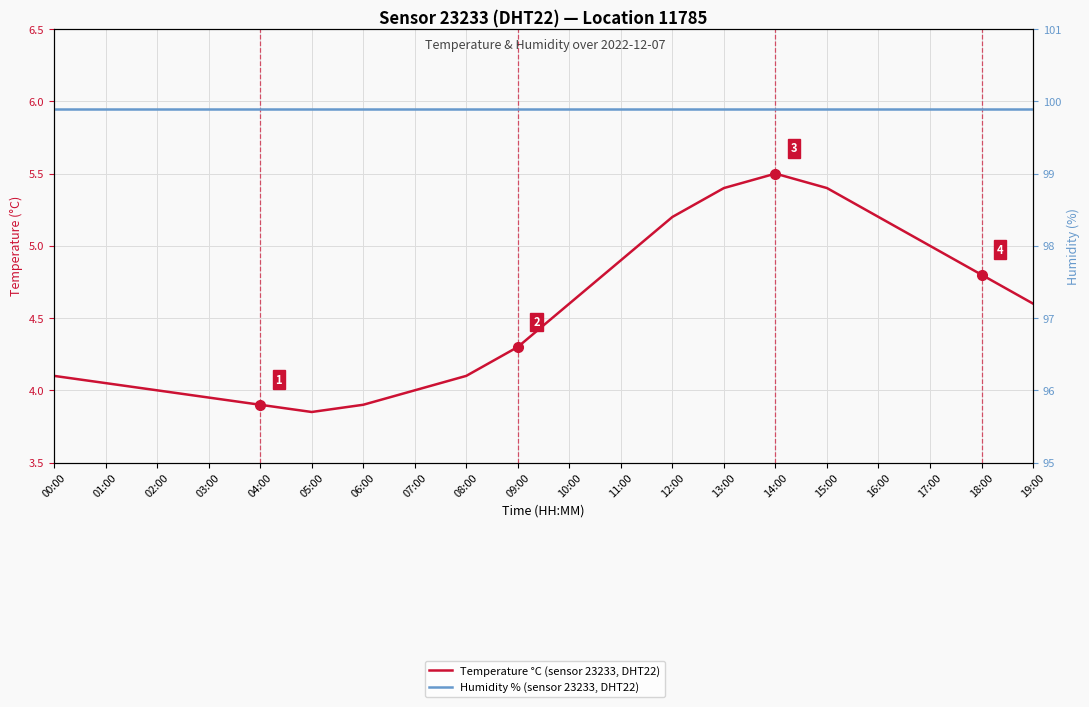

What is the label of the 18th point from the right?

02:00